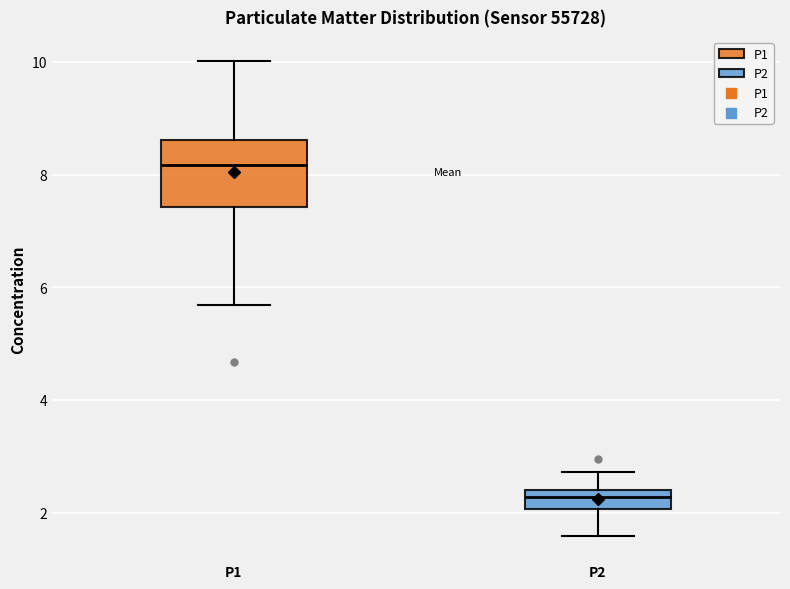

Comparing the boxes themselves (not the whiskers), which one is the tallest?

P1